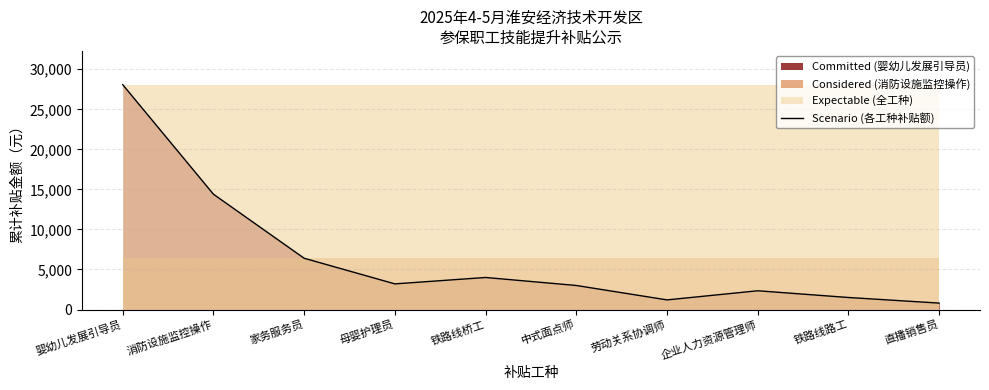

Does the chart have visible grid lines?

Yes